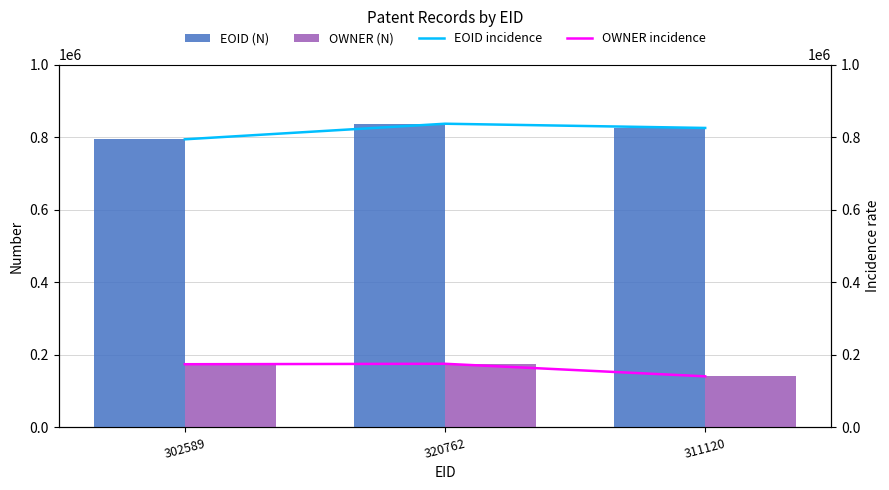

What is the greatest value displayed?

837131